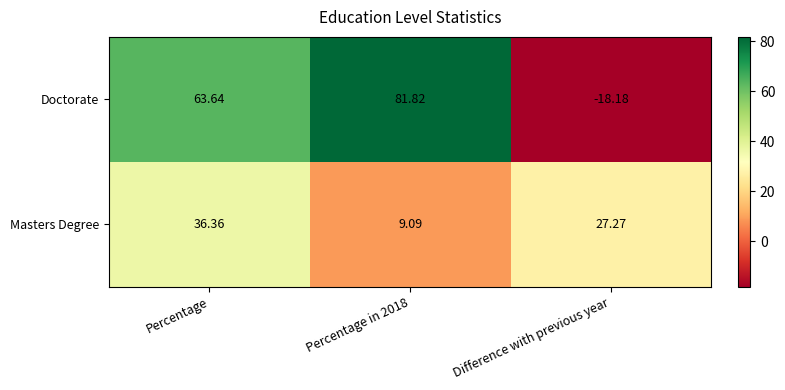

Which series has the widest spread of values?

Doctorate